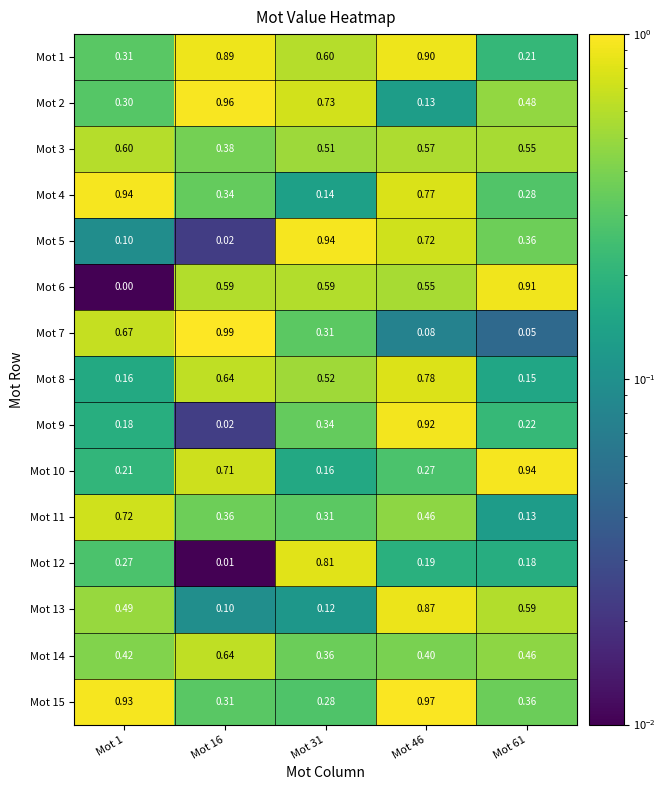

Is the value of Mot 15 at Mot 61 greater than the value of Mot 4 at Mot 16?

Yes